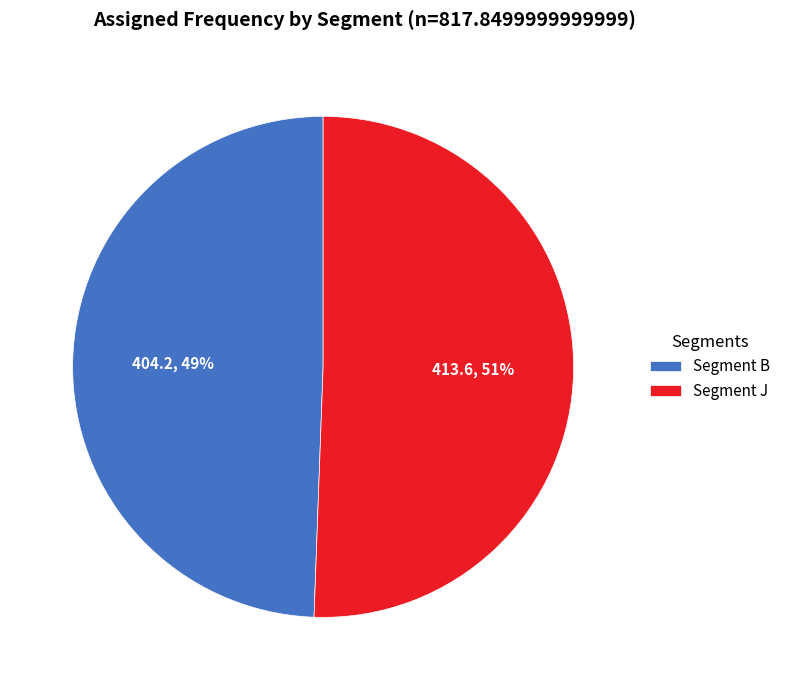

To the nearest percent, what is the combined percentage of Segment J and Segment B?

100%